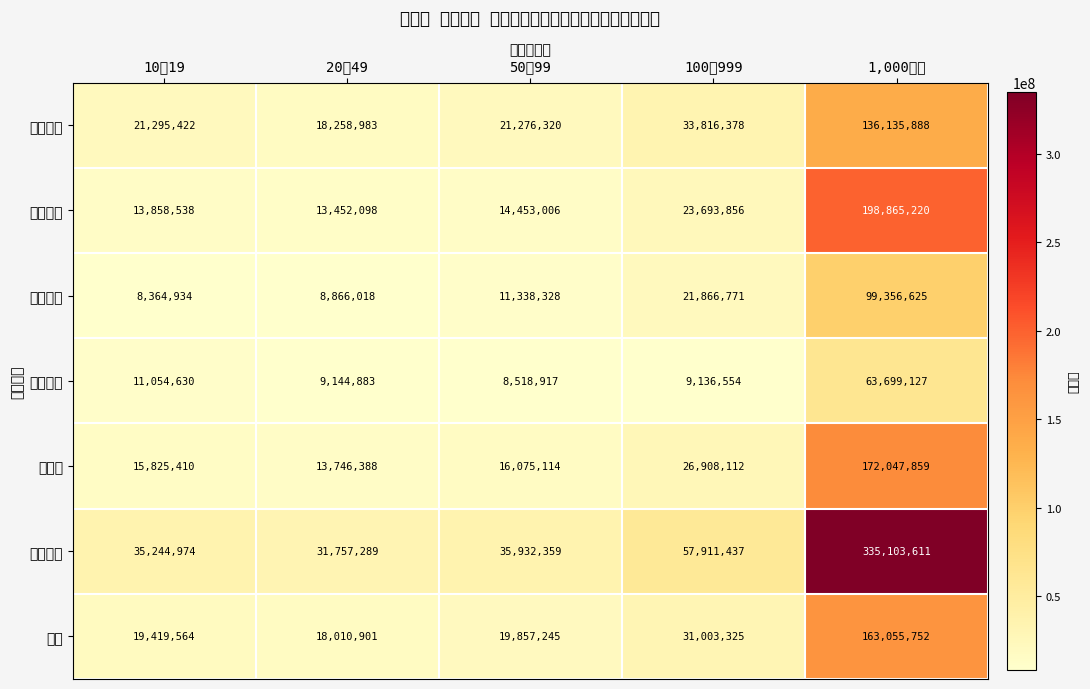

Which series has the largest range (max minus min)?

資産合計